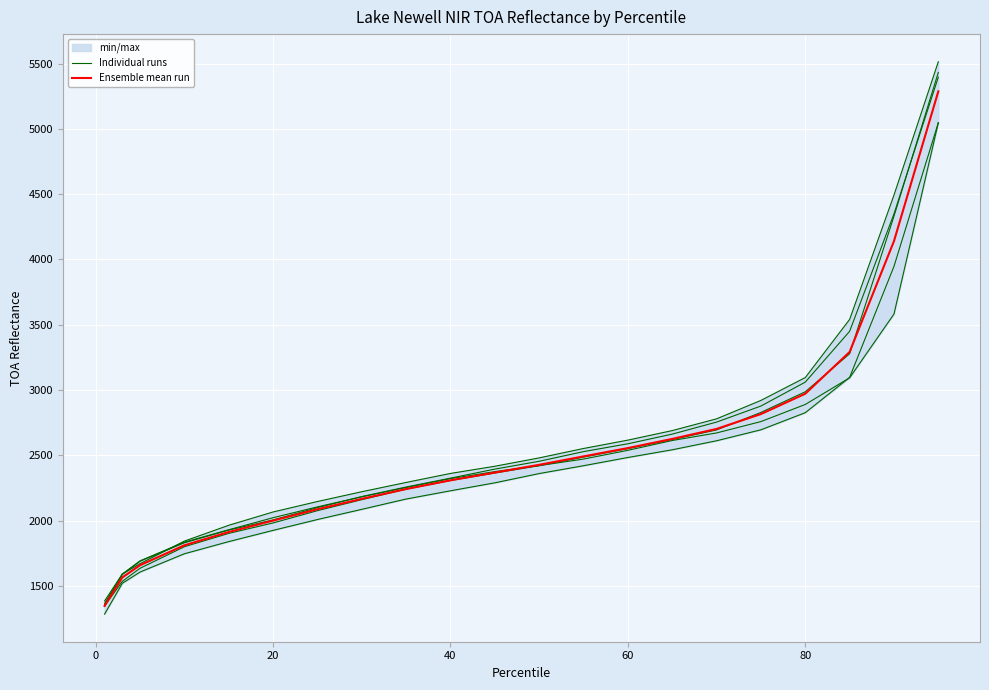

The value of Ensemble mean run at 20 is 1195.1. True or false?

False